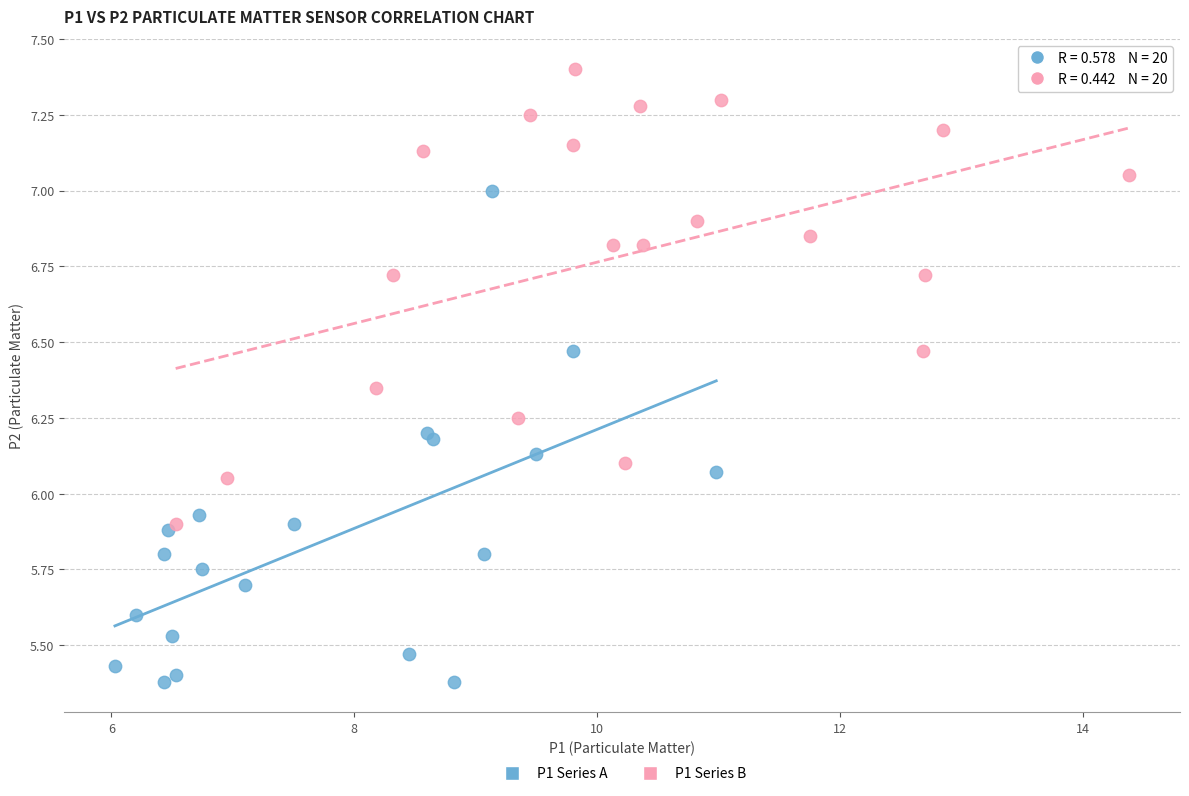

Which series reaches the minimum Y coordinate?

P1 Series A